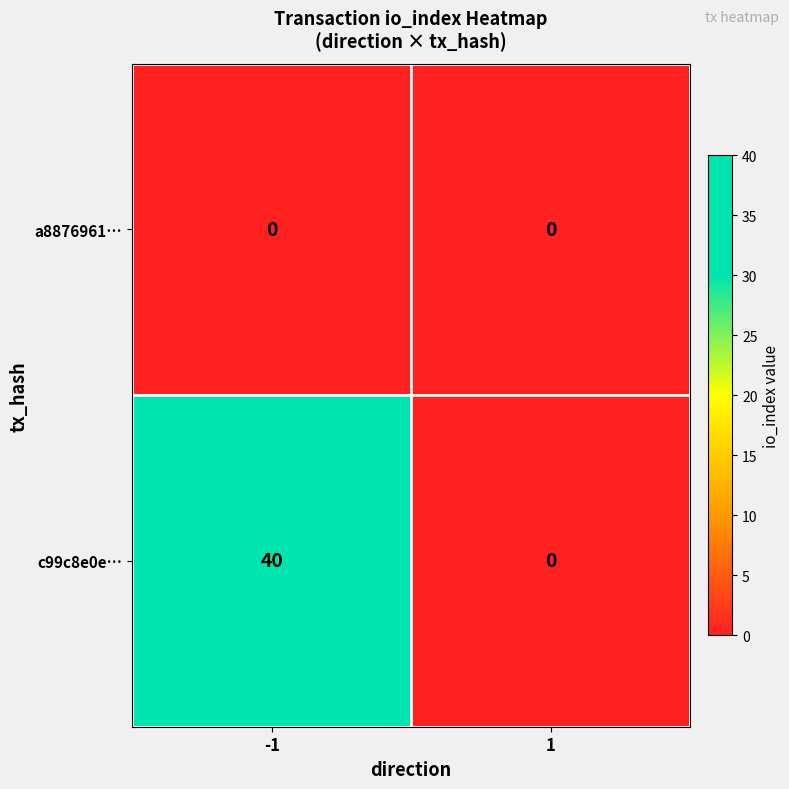

Reading left to right, transcribe all the data shown in this chart.

a8876961…: -1=0	1=0
c99c8e0e…: -1=40	1=0